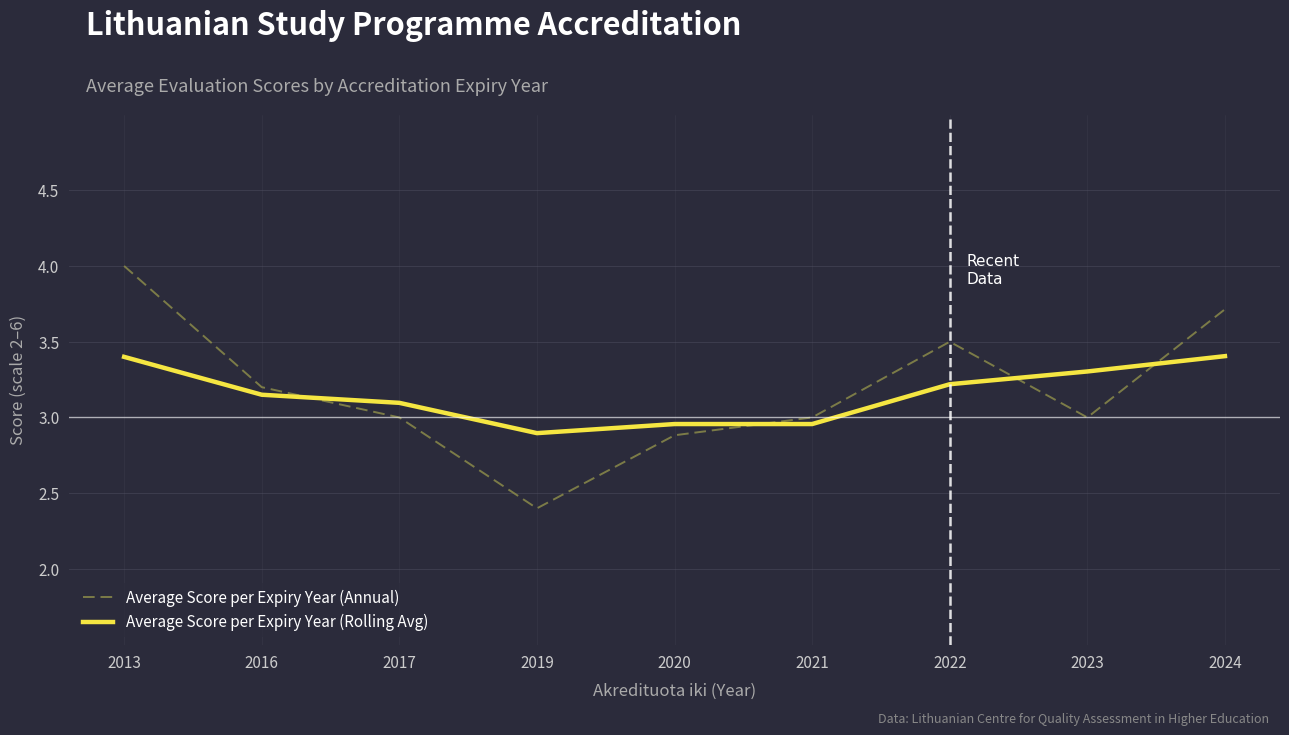

What is the difference between the maximum and second lowest values in the Average Score per Expiry Year (Annual) series?

1.1